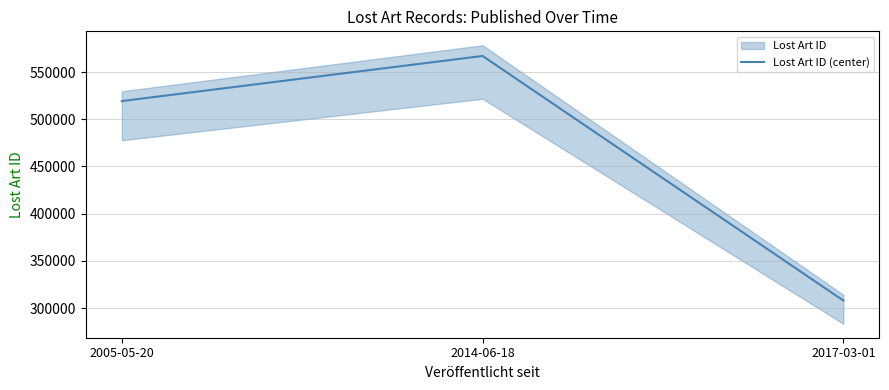

Where does the data first go above 519245?

2014-06-18